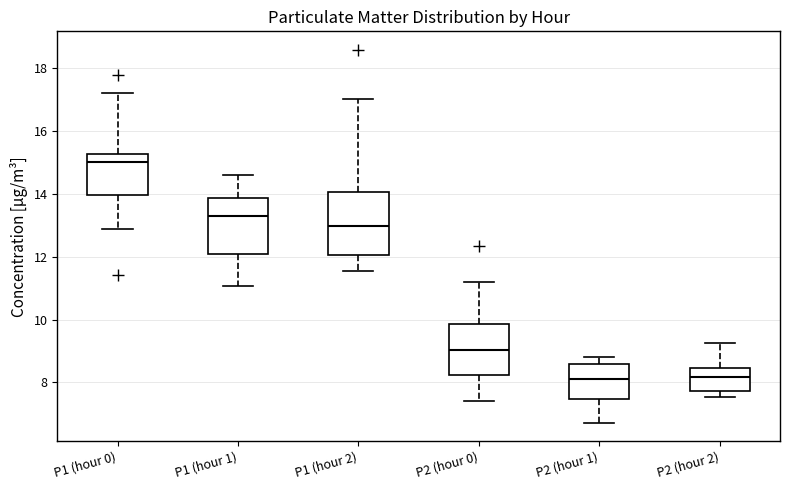

Where does the upper whisker of the box for P1 (hour 0) end on the y-axis? The values are not printed on the chart, so give them approximately, as read against the axis.

17.2